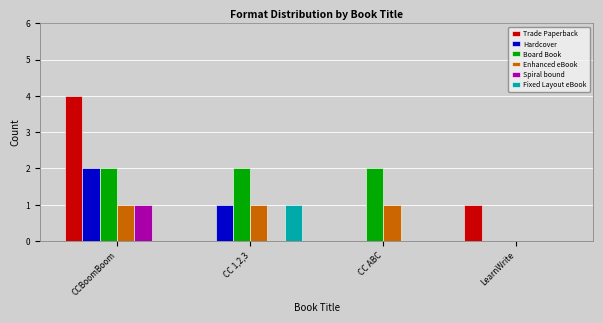

Reading left to right, extract all data points from this chart.

Trade Paperback: 4	0	0	1
Hardcover: 2	1	0	0
Board Book: 2	2	2	0
Enhanced eBook: 1	1	1	0
Spiral bound: 1	0	0	0
Fixed Layout eBook: 0	1	0	0